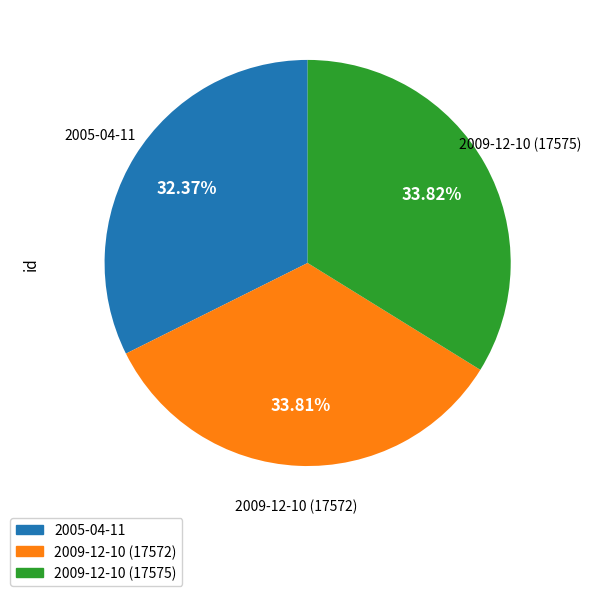

Does 2009-12-10 (17572) account for over 50% of the chart?

No